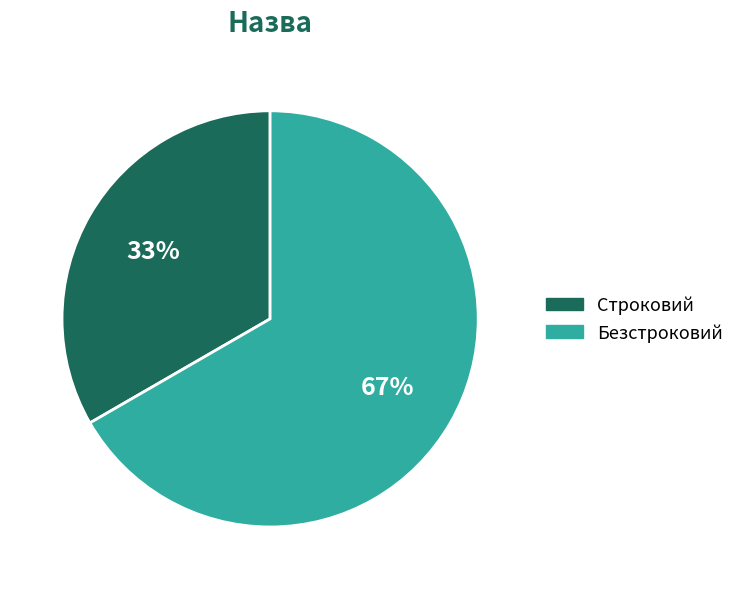

Approximately how many times larger is the value at Безстроковий compared to Строковий?

2.0